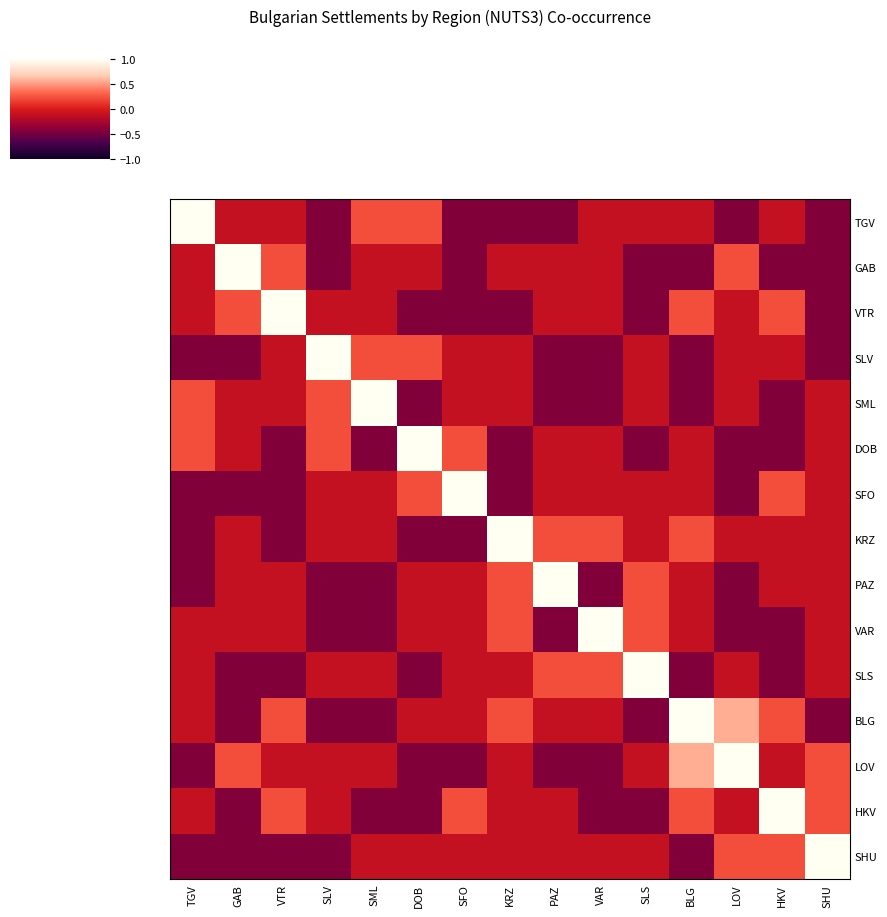

How many distinct data groups are displayed?

15